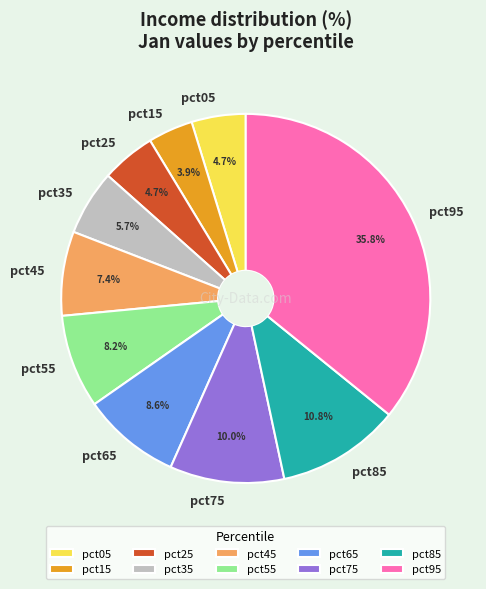

Is pct05 the majority of the pie?

No